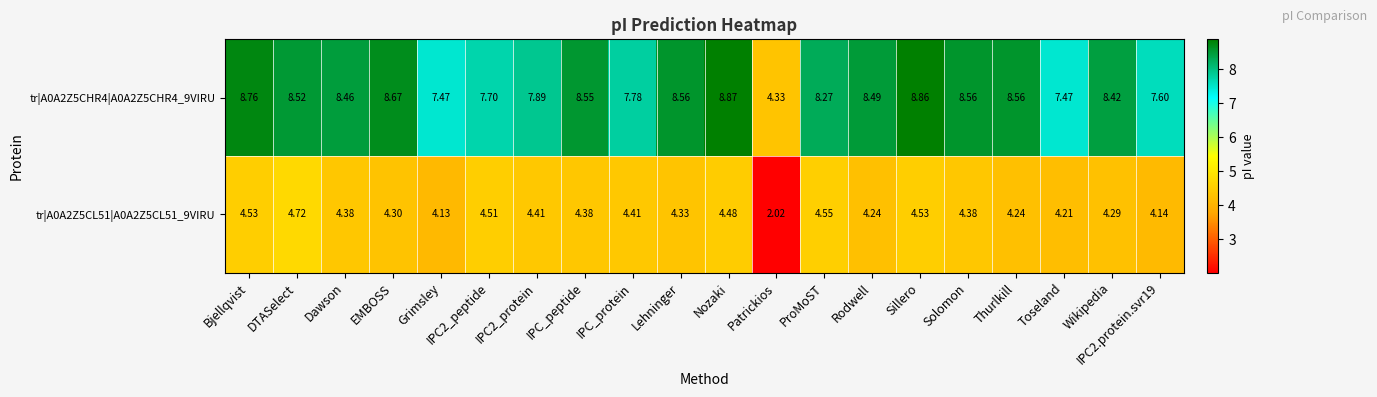

Is the value of tr|A0A2Z5CL51|A0A2Z5CL51_9VIRU at IPC_protein greater than the value of tr|A0A2Z5CHR4|A0A2Z5CHR4_9VIRU at DTASelect?

No